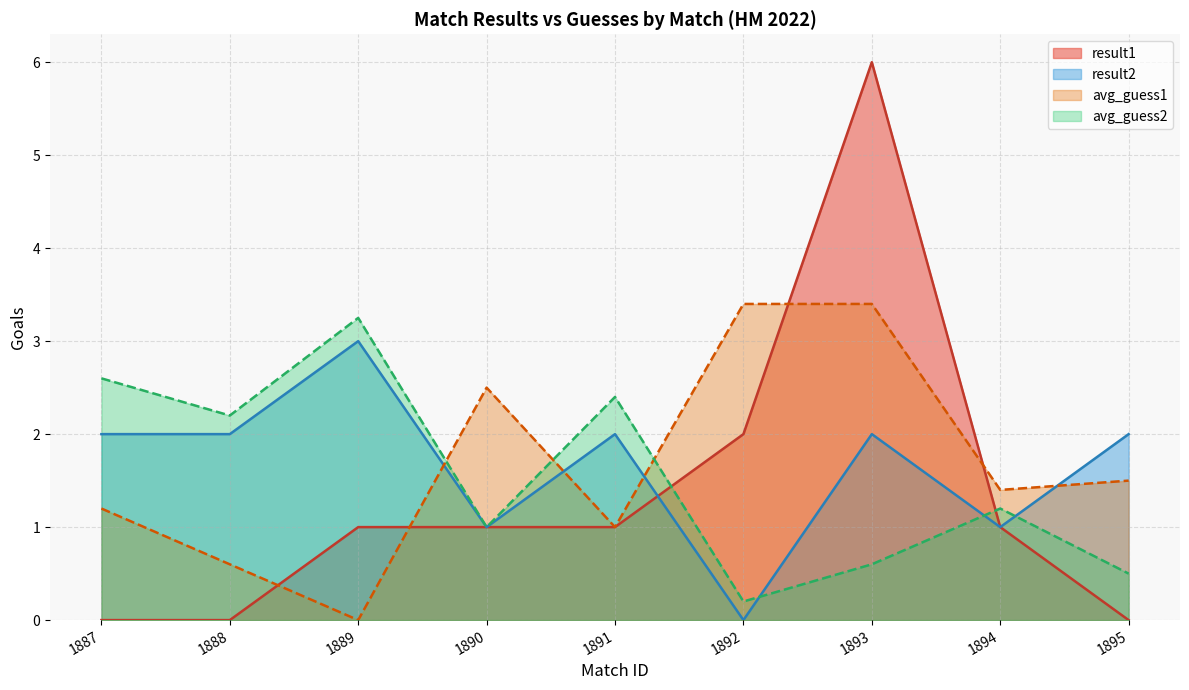

Which series has the largest range (max minus min)?

result1